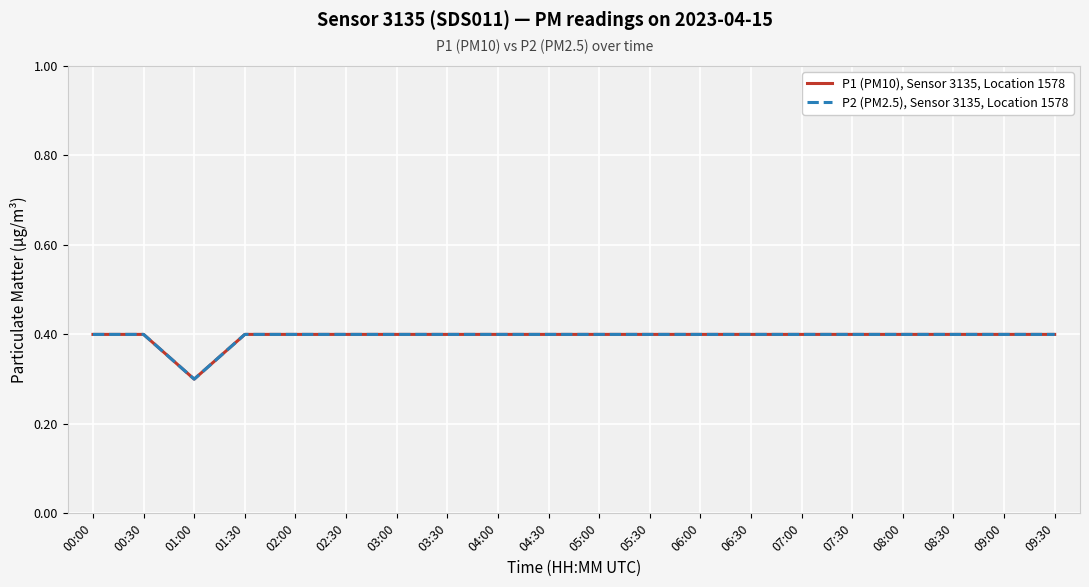

True or false: P2 (PM2.5), Sensor 3135, Location 1578 has more than 2 interior local peaks.

False